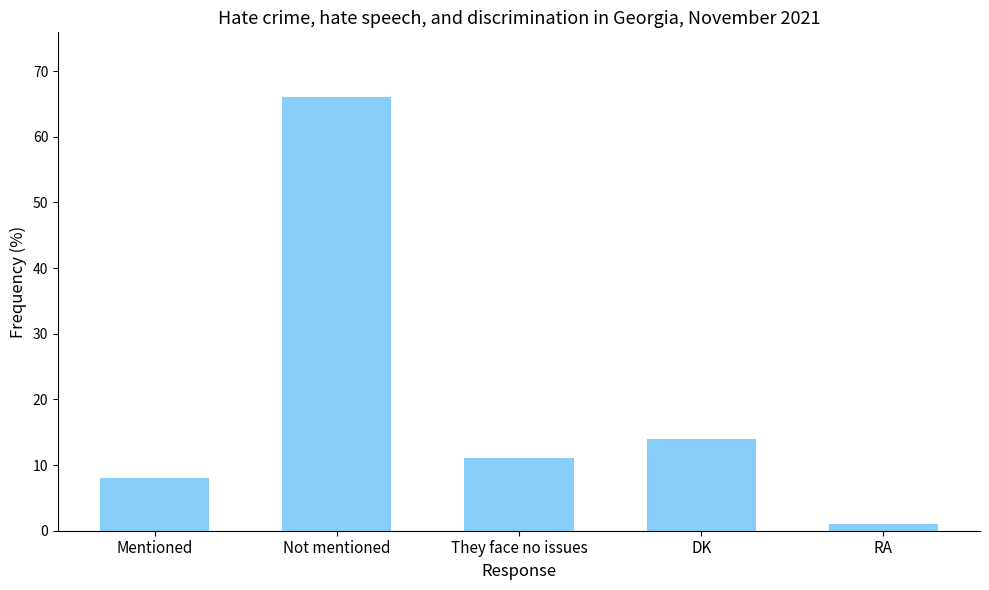

What is the sum of the values at DK and Not mentioned?

80